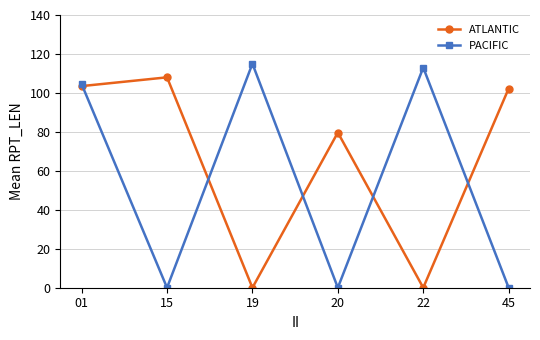

Which series has the largest range (max minus min)?

PACIFIC